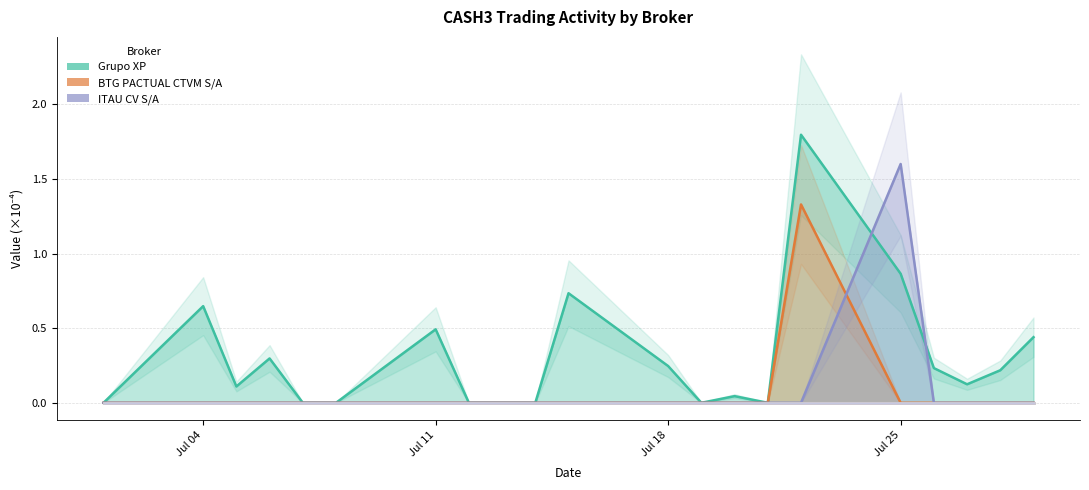

At which label is ITAU CV S/A closest to 0?

2022-07-01